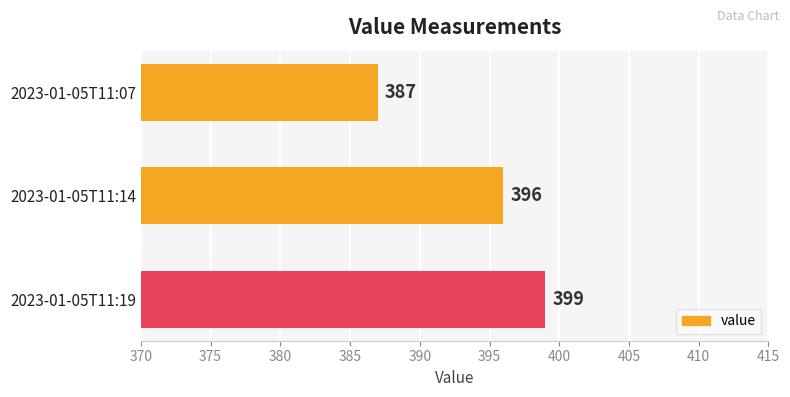

The value at 2023-01-05T11:07 is 387. True or false?

True